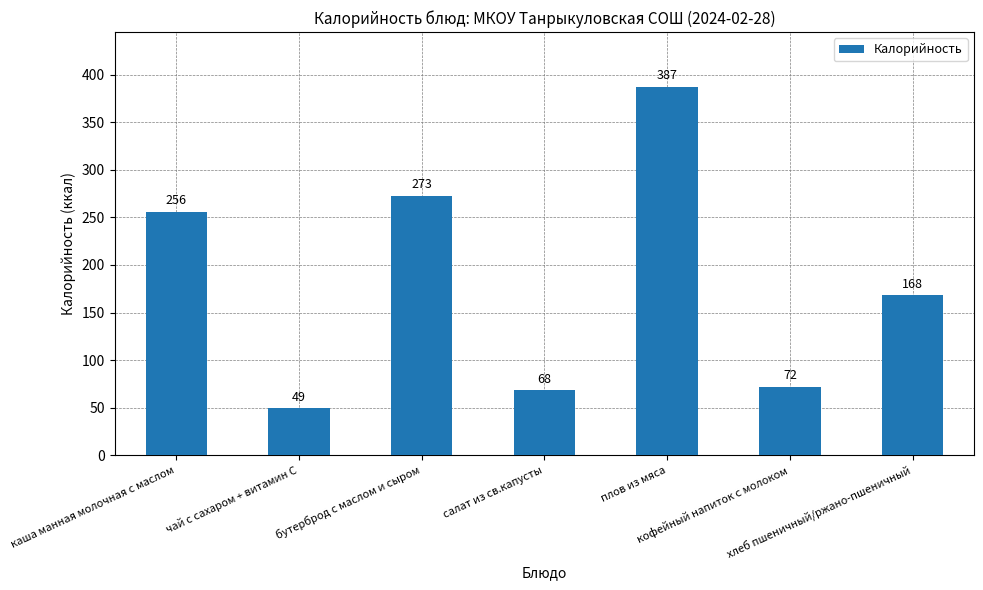

Rank the categories by value from highest to lowest.

плов из мяса, бутерброд с маслом и сыром, каша манная молочная с маслом, хлеб пшеничный/ржано-пшеничный, кофейный напиток с молоком, салат из св.капусты, чай с сахаром + витамин С